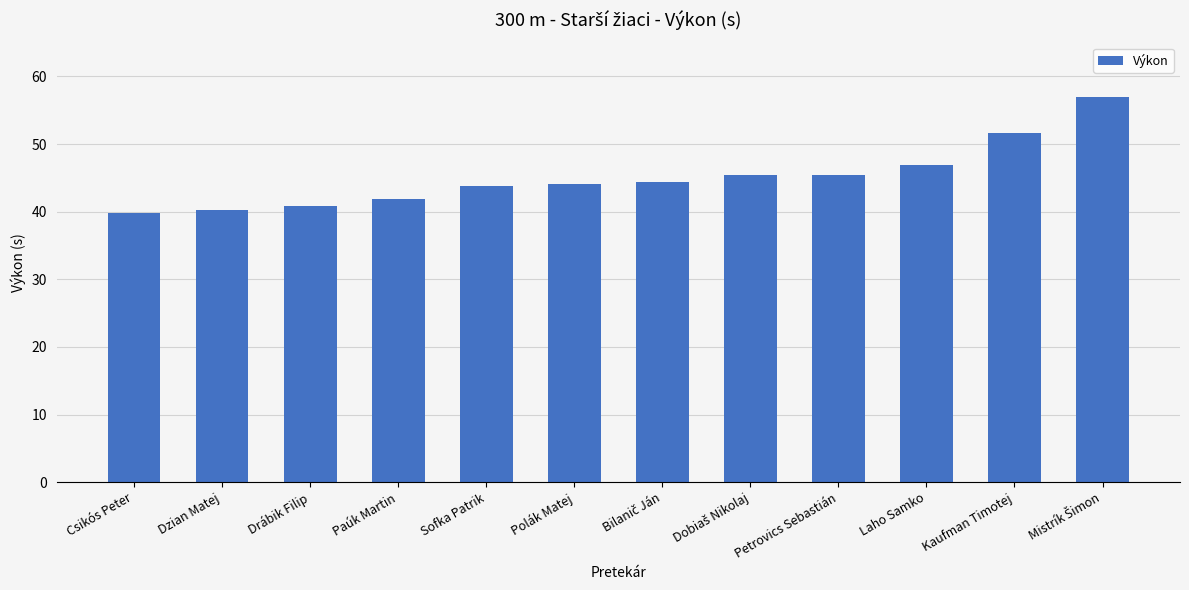

What is the sum of all values?

541.4